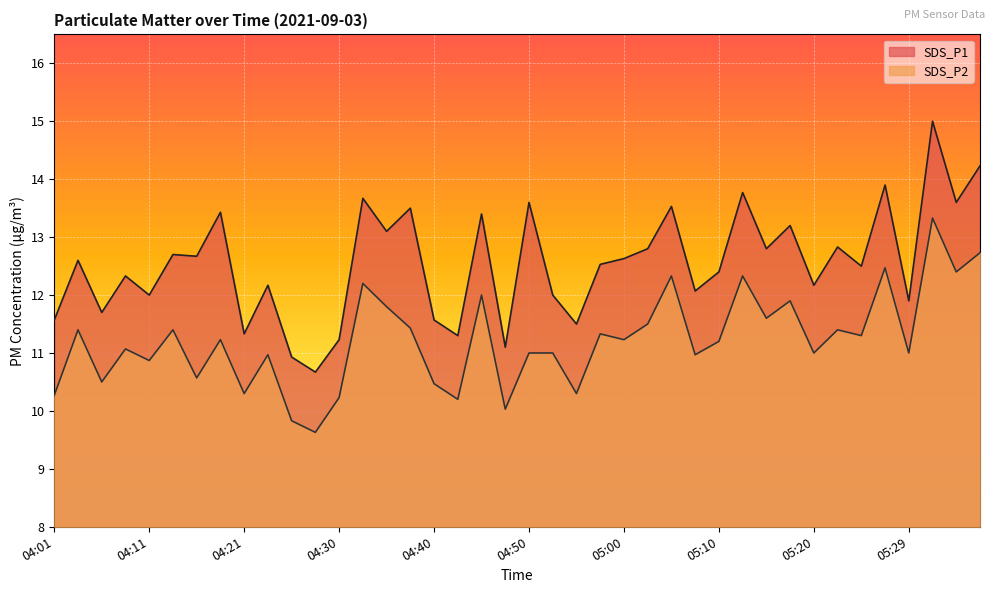

Rank the categories by SDS_P2 value from lowest to highest.

04:28, 04:25, 04:48, 04:43, 04:30, 04:01, 04:21, 04:55, 04:40, 04:06, 04:16, 04:11, 04:23, 05:07, 04:50, 04:52, 05:20, 05:29, 04:08, 05:10, 04:18, 05:00, 05:24, 04:57, 04:03, 04:13, 05:22, 04:38, 05:02, 05:15, 04:35, 05:17, 04:45, 04:33, 05:05, 05:12, 05:34, 05:27, 05:37, 05:32